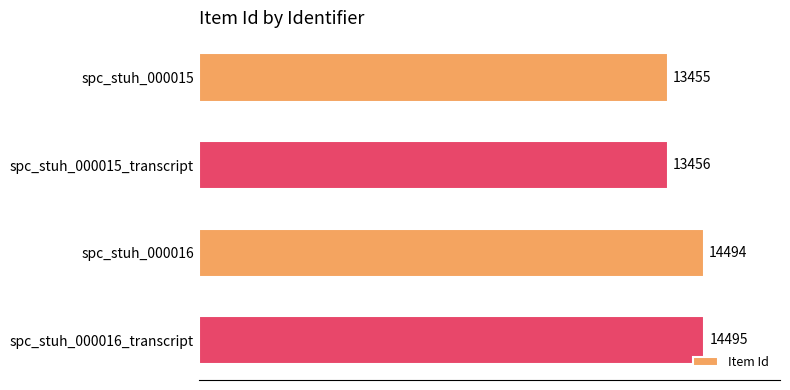

What is the greatest value displayed?

14495